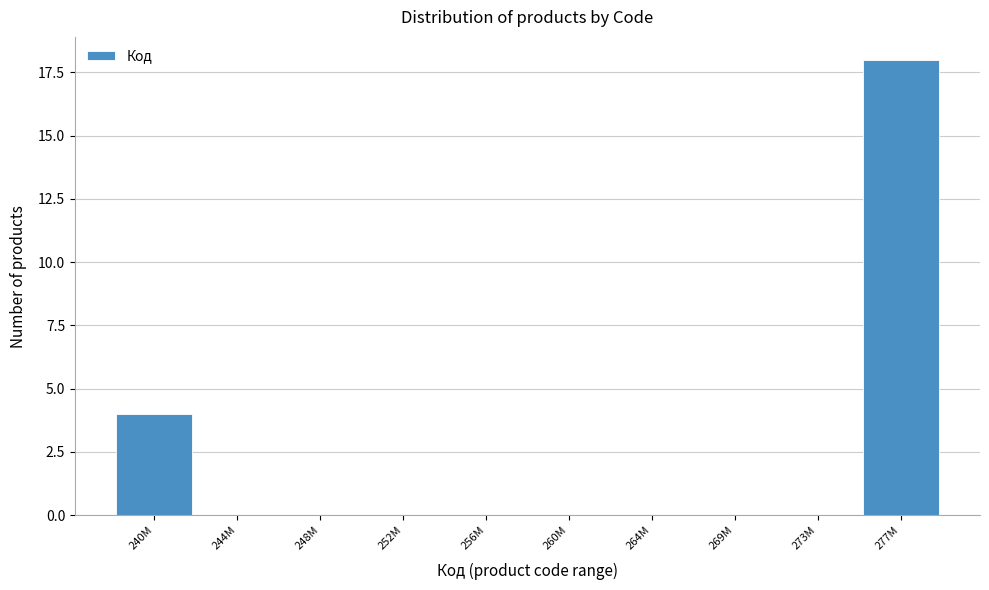

Reading left to right, what are all the values shown in this chart?

240M=4	244M=0	248M=0	252M=0	256M=0	260M=0	264M=0	269M=0	273M=0	277M=18